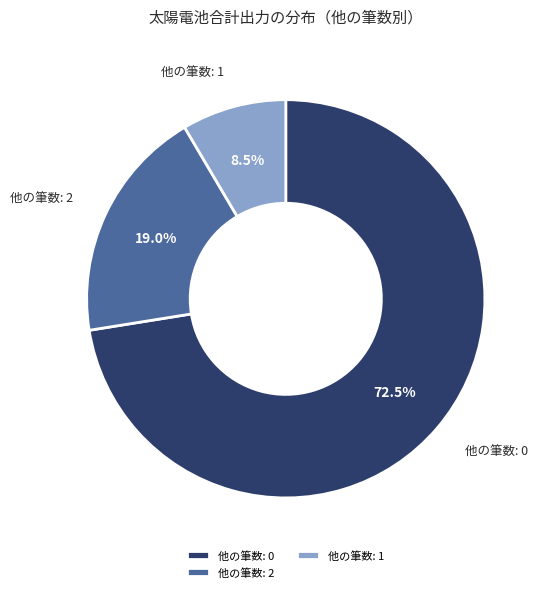

To the nearest percent, what is the difference between the largest and smallest slice percentages?

64%